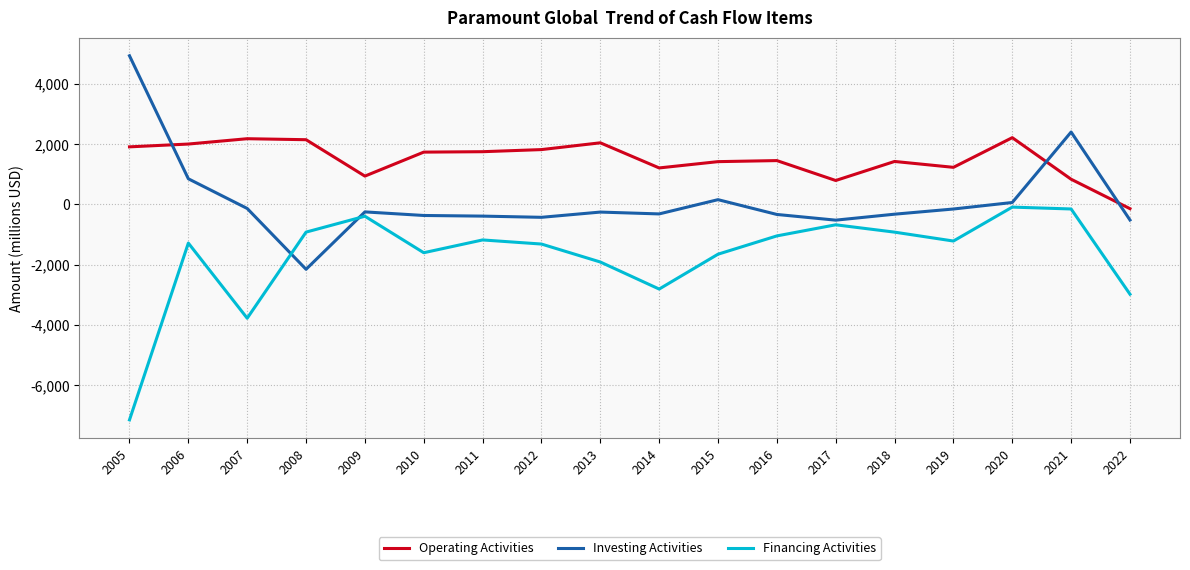

What are all the series names shown in the legend?

Operating Activities, Investing Activities, Financing Activities